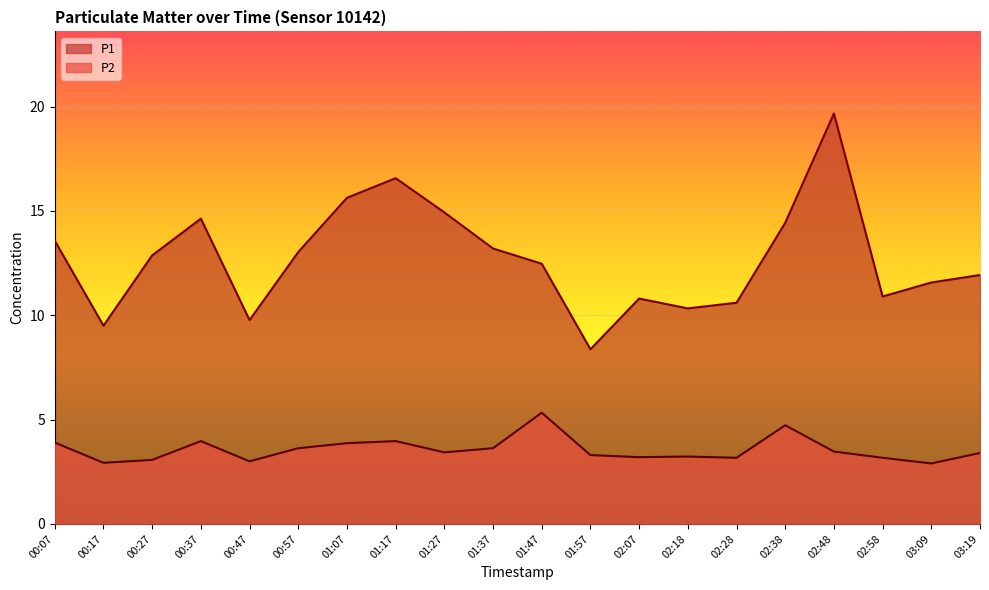

Where is the first local minimum for P2?

00:17